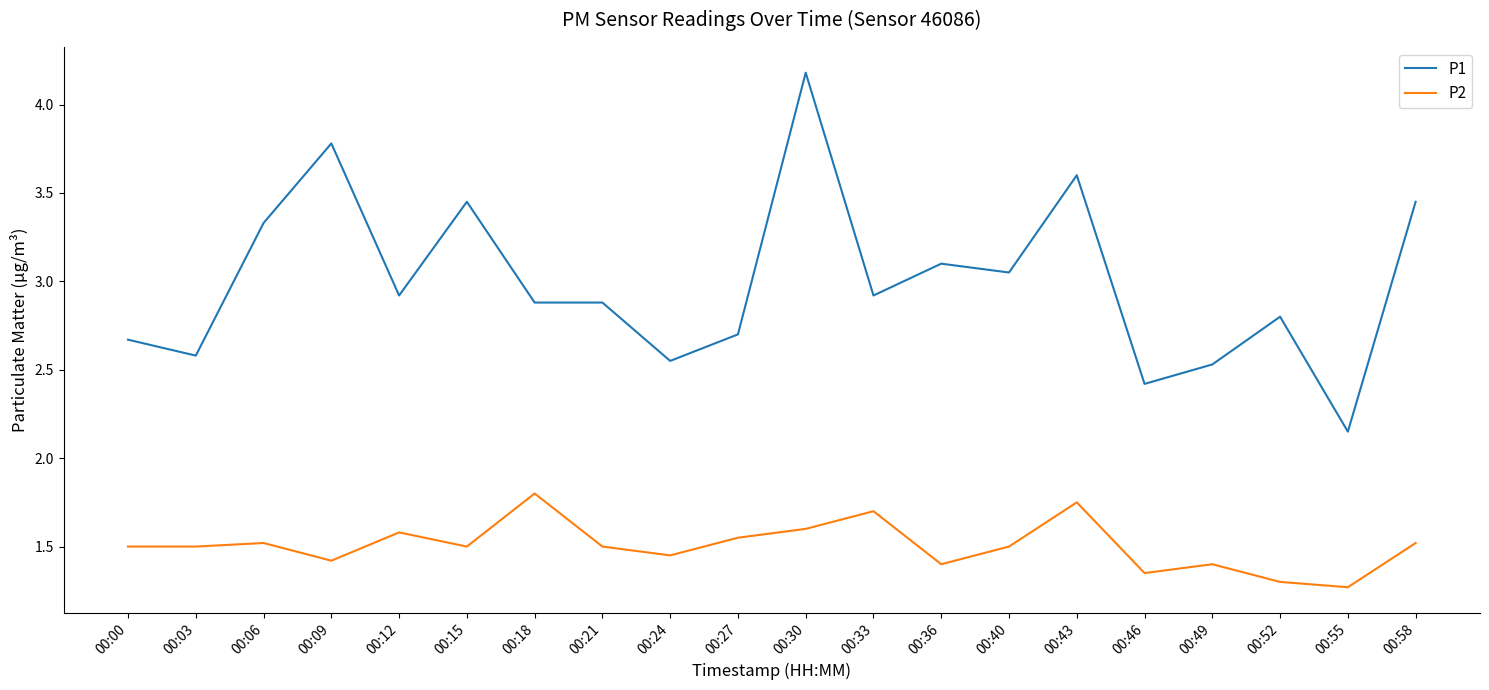

True or false: P1 and P2 intersect in this chart.

False